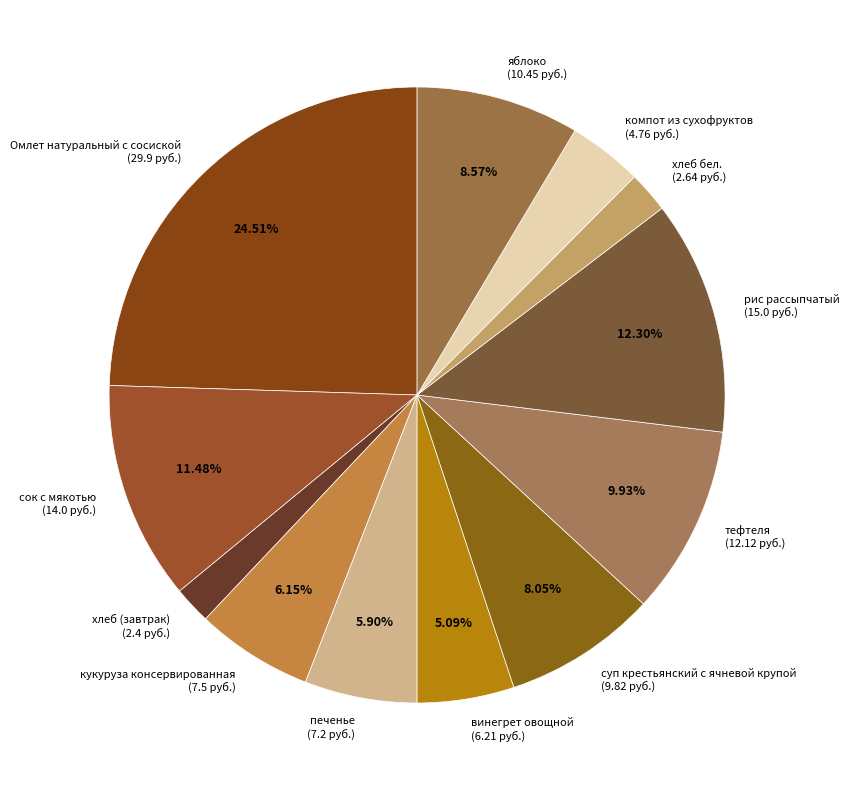

To the nearest percent, what is the difference between the печенье and сок с мякотью slice percentages?

6%